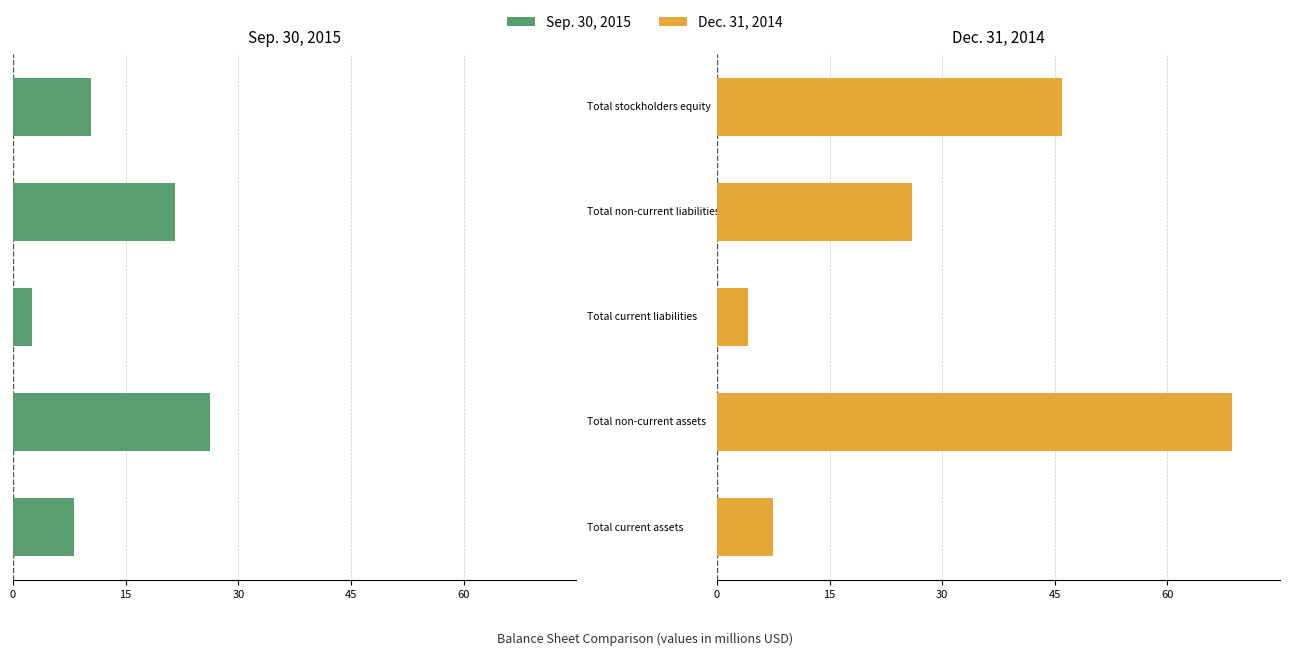

Which series has the largest range (max minus min)?

Dec. 31, 2014